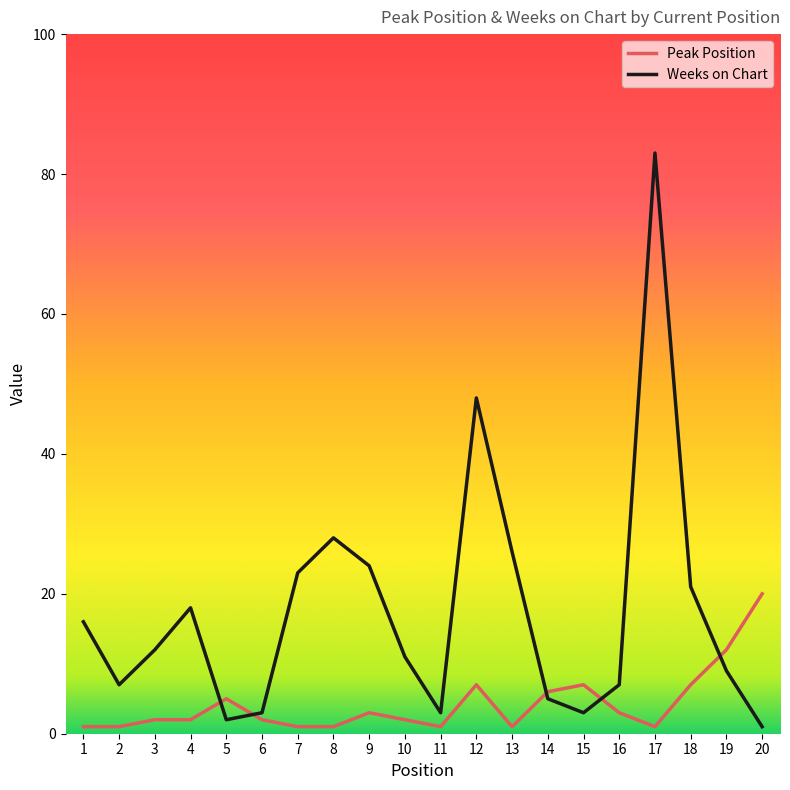

Which series has the largest total across all categories?

Weeks on Chart